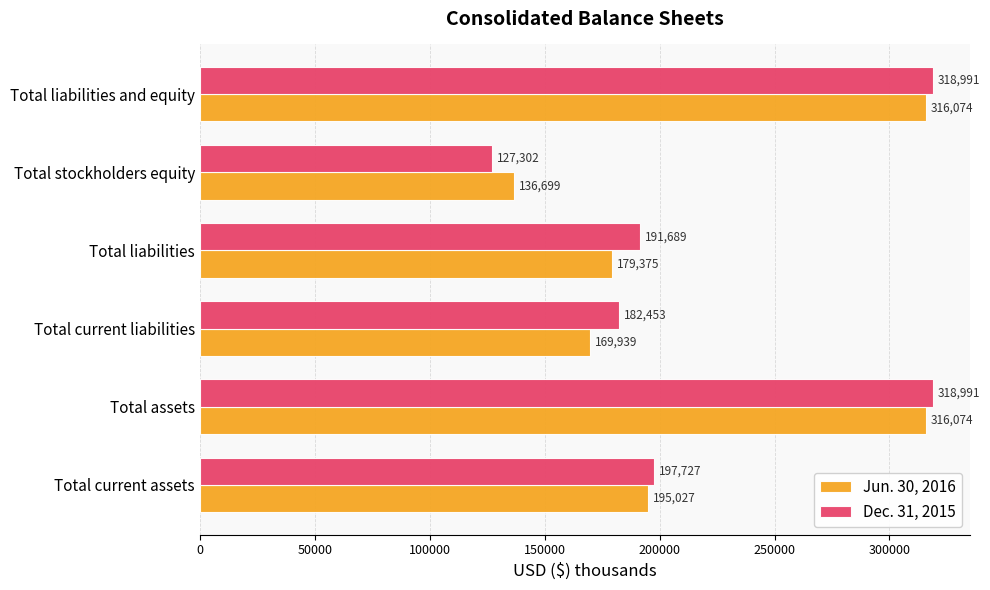

Where is Jun. 30, 2016 nearest to the value 226386?

Total current assets